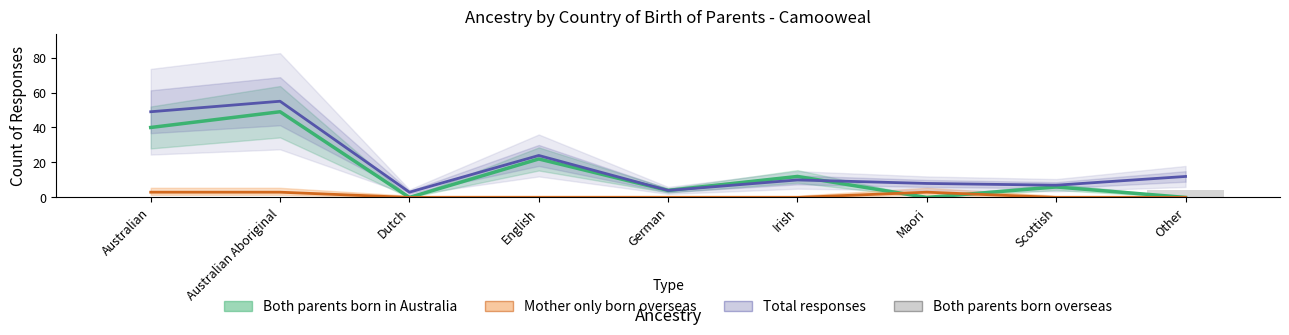

Reading left to right, extract all data points from this chart.

Both parents born in Australia: 40	49	0	22	4	12	0	6	0
Mother only born overseas: 3	3	0	0	0	0	3	0	0
Total responses: 49	55	3	24	4	10	8	7	12
Both parents born overseas: 0	0	0	0	0	0	0	0	4